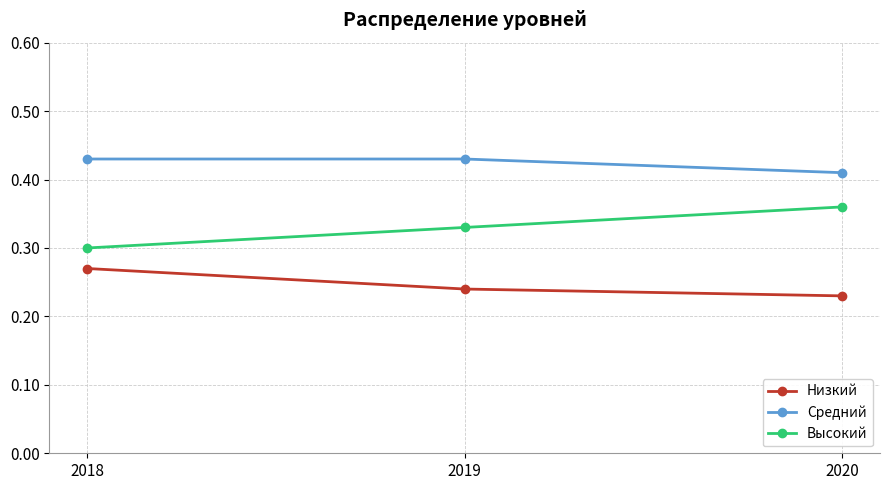

Rank the categories by Высокий value from highest to lowest.

2020, 2019, 2018